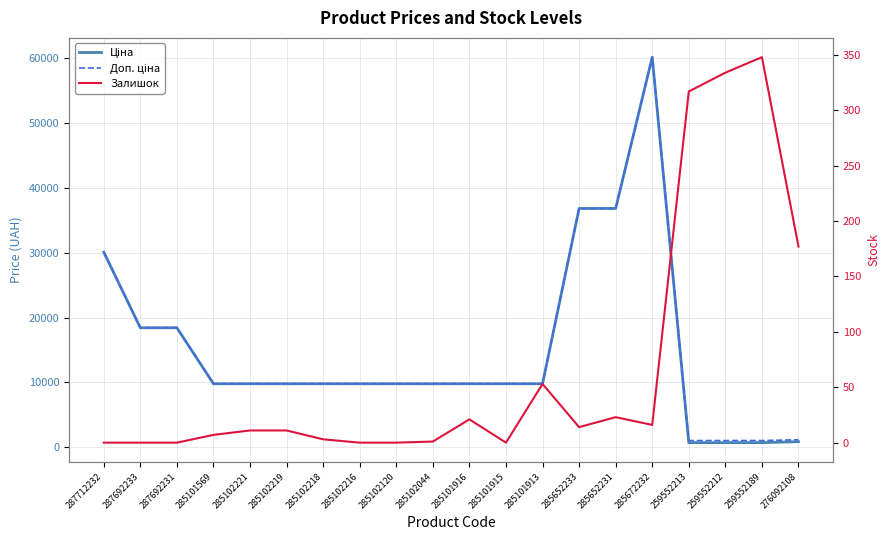

Is it true that Залишок equals 4.0 at 285652233?

False